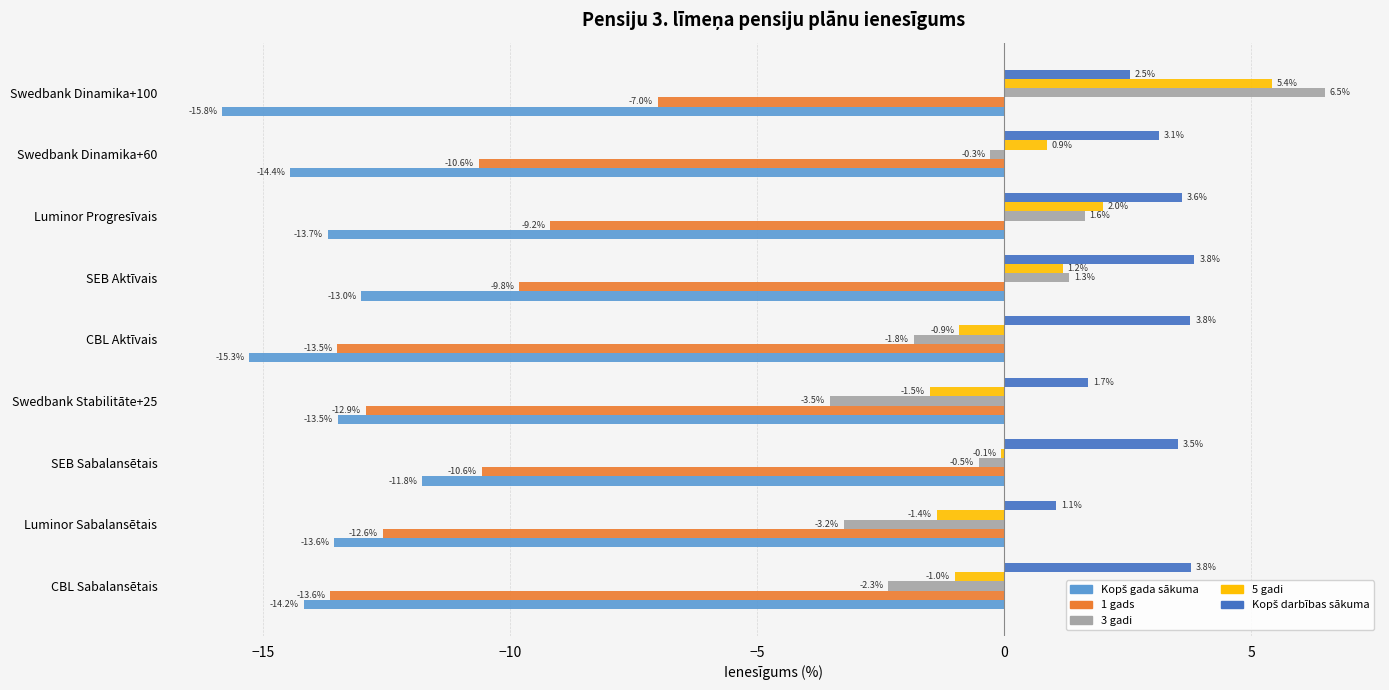

How many data points in 3 gadi are above 0?

3